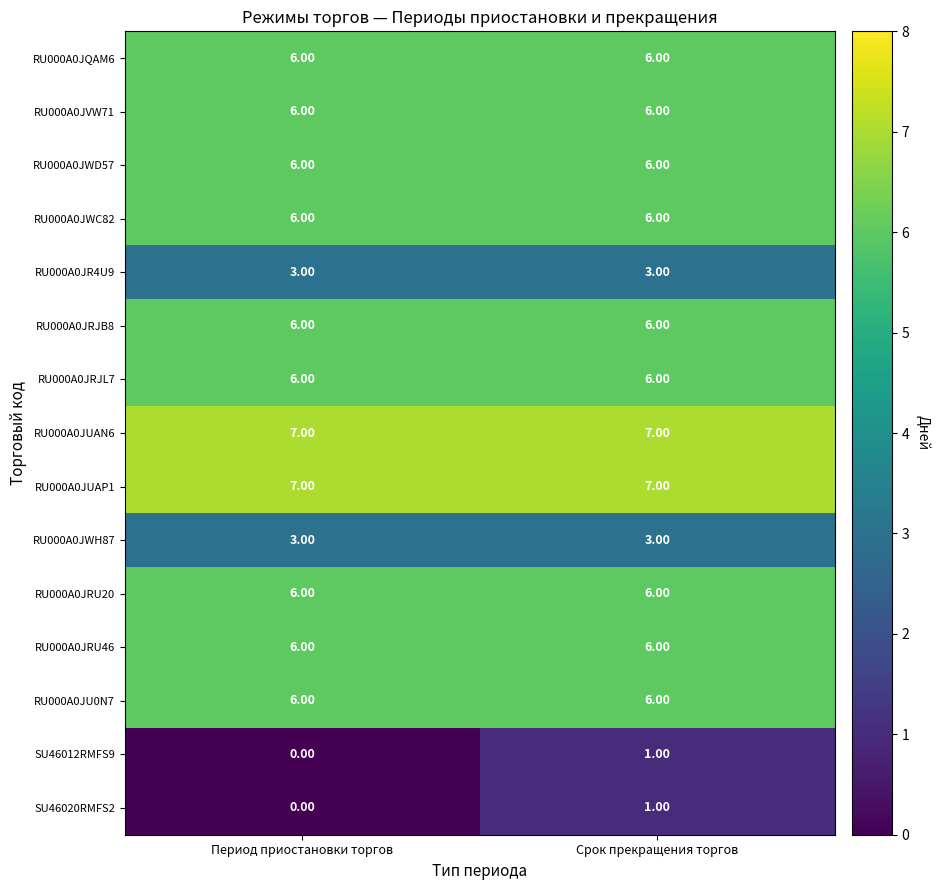

What is the spread (max minus min) of values at Срок прекращения торгов?

6